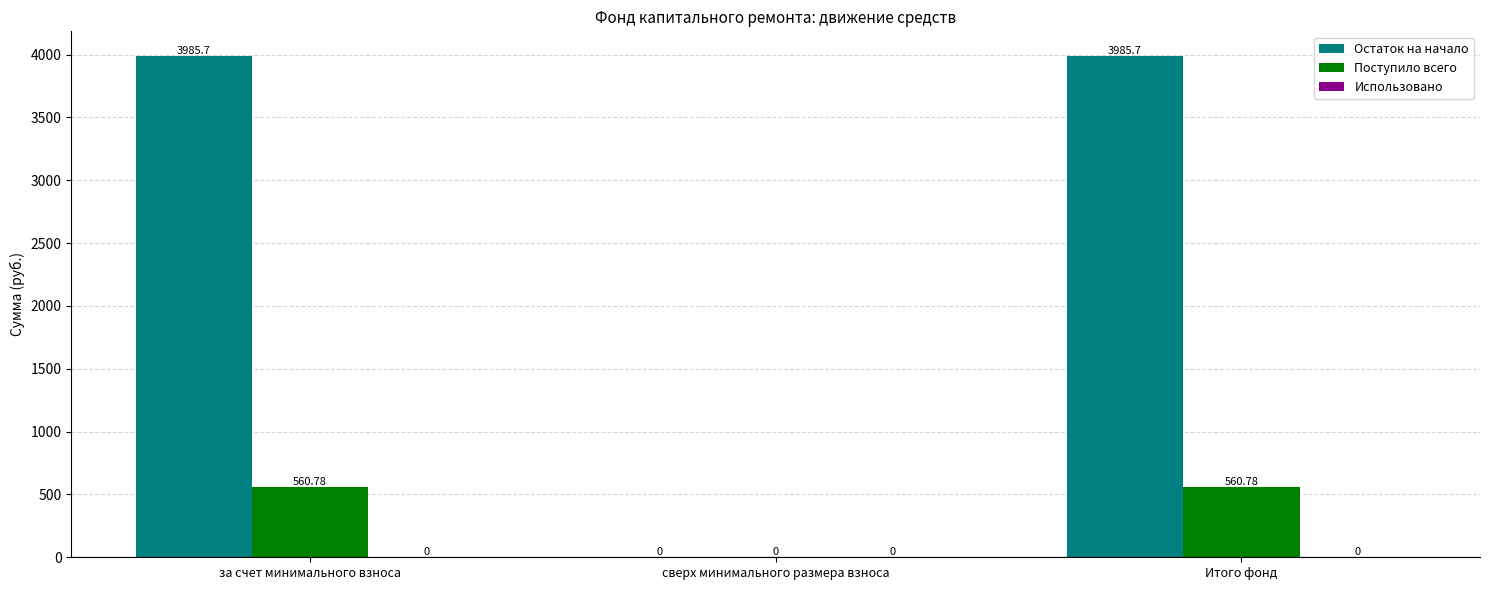

What is the spread (max minus min) of values at Итого фонд?

3424.9